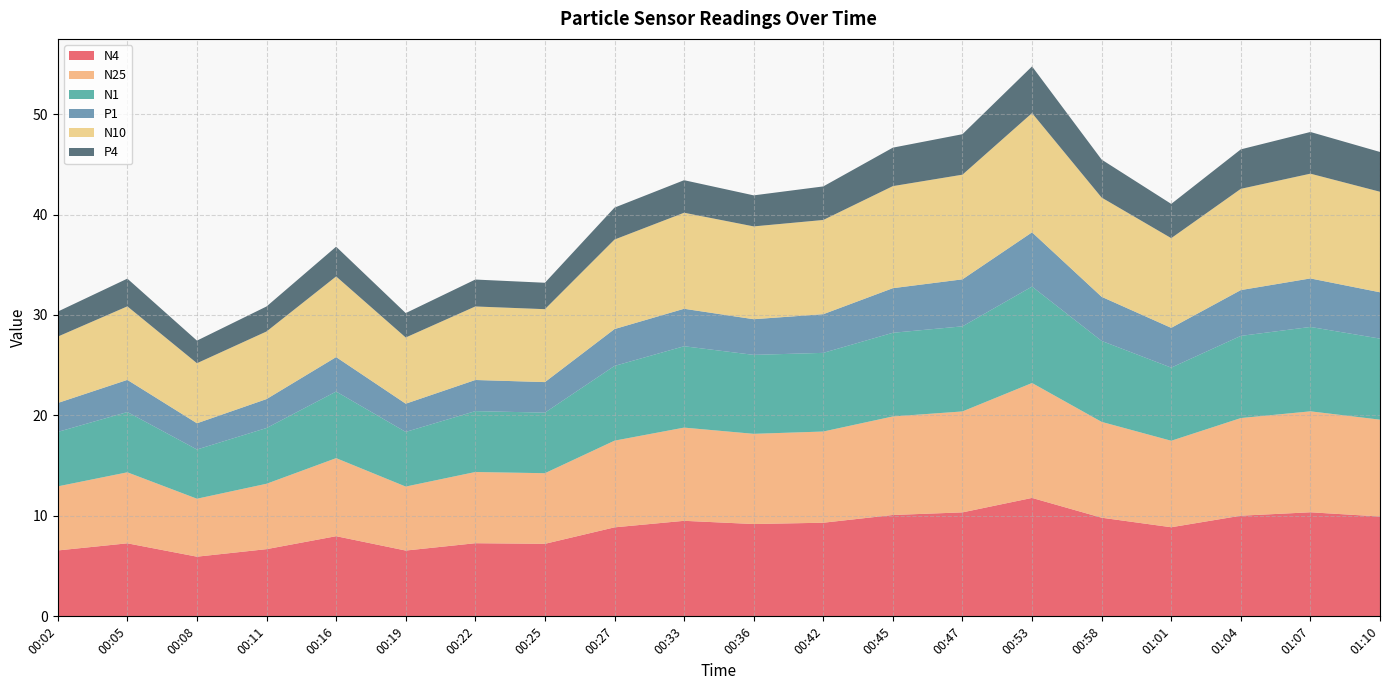

Reading left to right, what are all the values shown in this chart?

N4: 00:02=6.6	00:05=7.3	00:08=5.9	00:11=6.7	00:16=8.0	00:19=6.5	00:22=7.3	00:25=7.2	00:27=8.9	00:33=9.5	00:36=9.2	00:42=9.3	00:45=10.1	00:47=10.3	00:53=11.8	00:58=9.8	01:01=8.9	01:04=10.0	01:07=10.4	01:10=9.9
N25: 00:02=6.4	00:05=7.1	00:08=5.8	00:11=6.5	00:16=7.8	00:19=6.4	00:22=7.1	00:25=7.0	00:27=8.6	00:33=9.3	00:36=9.0	00:42=9.1	00:45=9.8	00:47=10.1	00:53=11.4	00:58=9.5	01:01=8.6	01:04=9.7	01:07=10.1	01:10=9.6
N1: 00:02=5.4	00:05=6.0	00:08=4.9	00:11=5.5	00:16=6.6	00:19=5.4	00:22=6.1	00:25=6.0	00:27=7.4	00:33=8.1	00:36=7.9	00:42=7.8	00:45=8.3	00:47=8.5	00:53=9.6	00:58=8.1	01:01=7.3	01:04=8.2	01:07=8.4	01:10=8.1
P1: 00:02=2.9	00:05=3.2	00:08=2.6	00:11=2.9	00:16=3.4	00:19=2.8	00:22=3.1	00:25=3.0	00:27=3.7	00:33=3.7	00:36=3.5	00:42=3.9	00:45=4.4	00:47=4.7	00:53=5.4	00:58=4.4	01:01=4.0	01:04=4.6	01:07=4.8	01:10=4.6
N10: 00:02=6.6	00:05=7.3	00:08=6.0	00:11=6.7	00:16=8.0	00:19=6.6	00:22=7.3	00:25=7.3	00:27=8.9	00:33=9.6	00:36=9.2	00:42=9.4	00:45=10.2	00:47=10.4	00:53=11.9	00:58=9.9	01:01=8.9	01:04=10.1	01:07=10.4	01:10=10.0
P4: 00:02=2.5	00:05=2.8	00:08=2.2	00:11=2.5	00:16=3.0	00:19=2.4	00:22=2.7	00:25=2.6	00:27=3.2	00:33=3.2	00:36=3.1	00:42=3.3	00:45=3.8	00:47=4.0	00:53=4.7	00:58=3.8	01:01=3.4	01:04=3.9	01:07=4.2	01:10=4.0